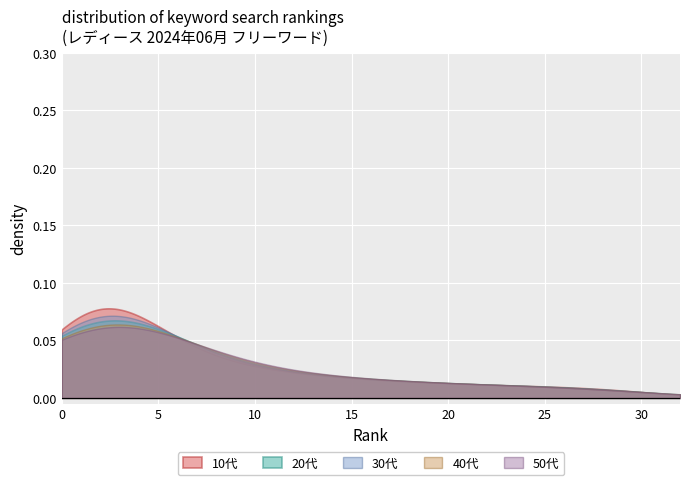

Which series has the widest spread of values?

10代